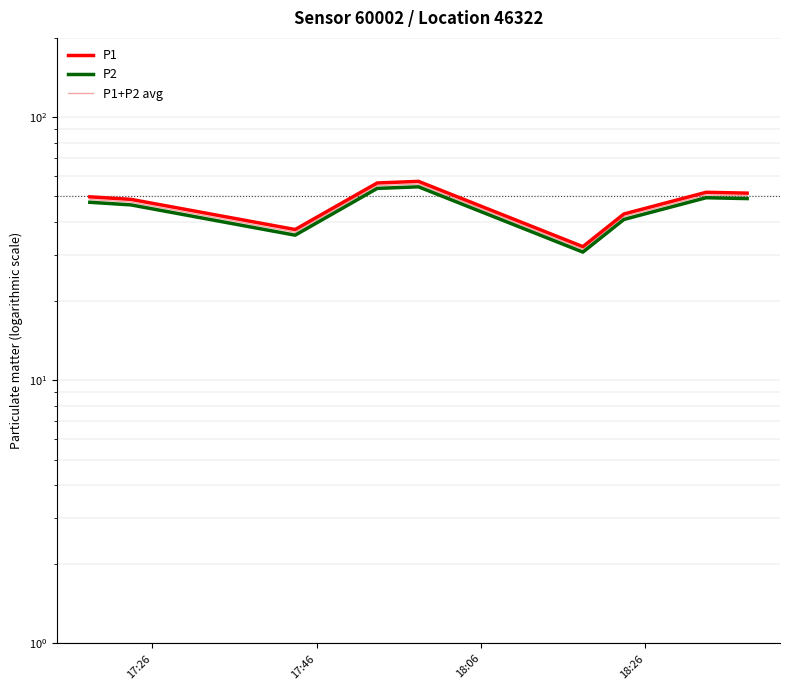

What is the sum of all P1 values?

427.4